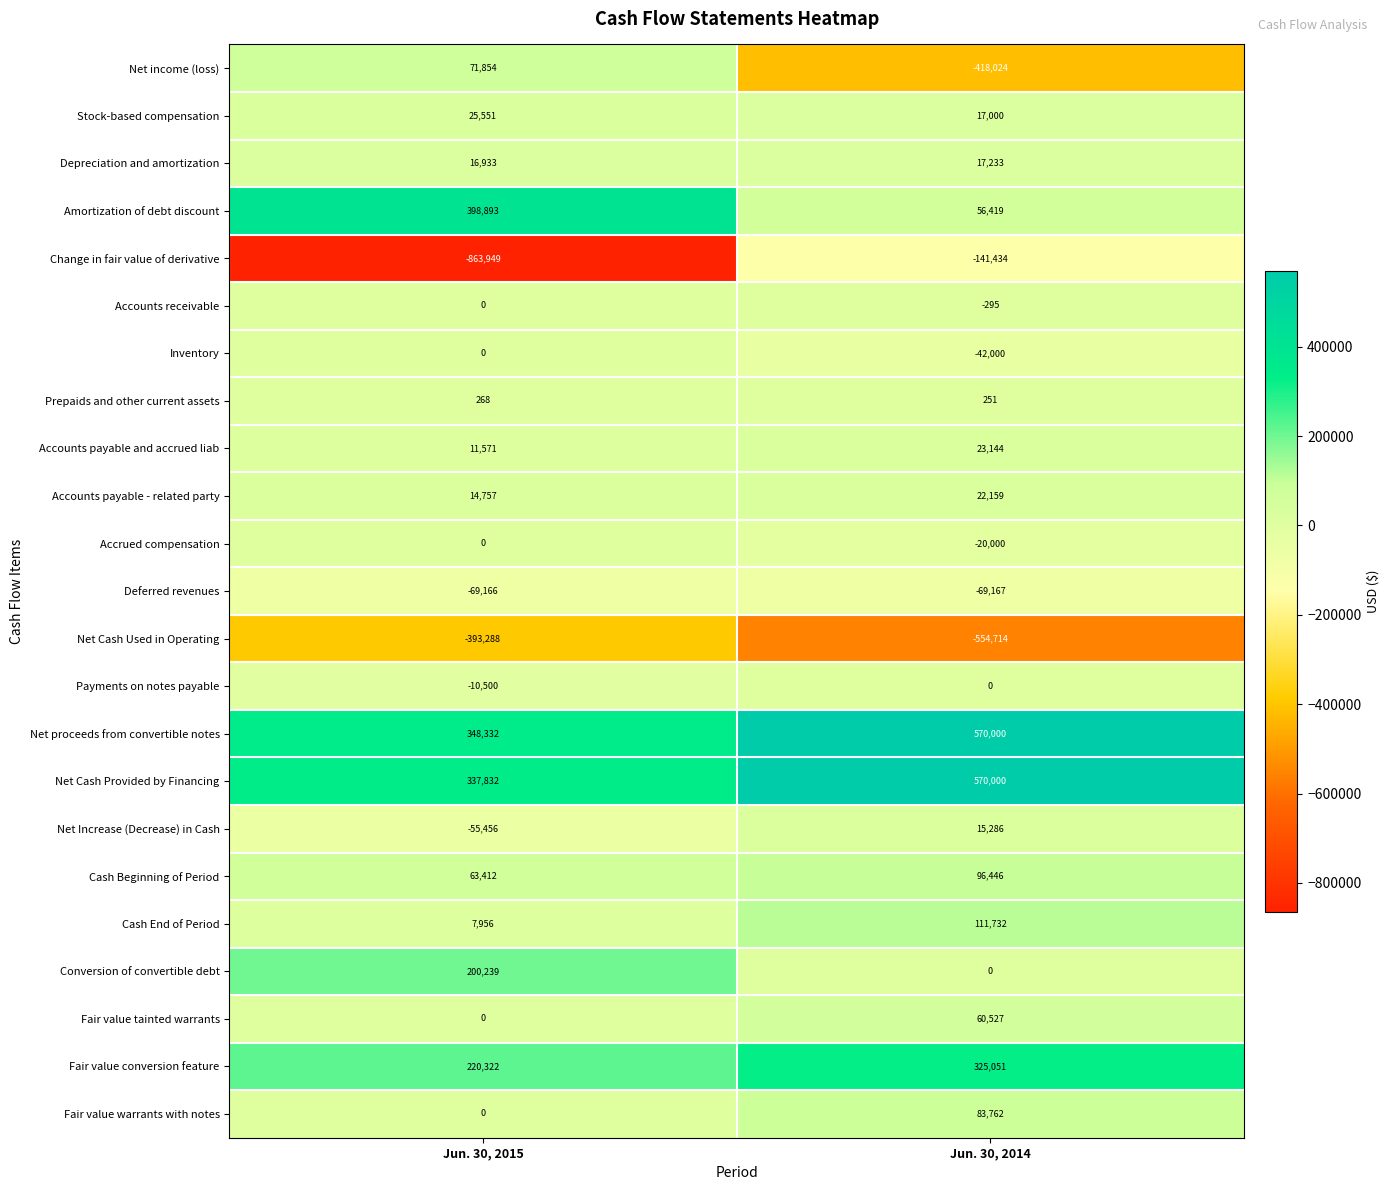

The value of Fair value conversion feature at Jun. 30, 2015 is 136888. True or false?

False